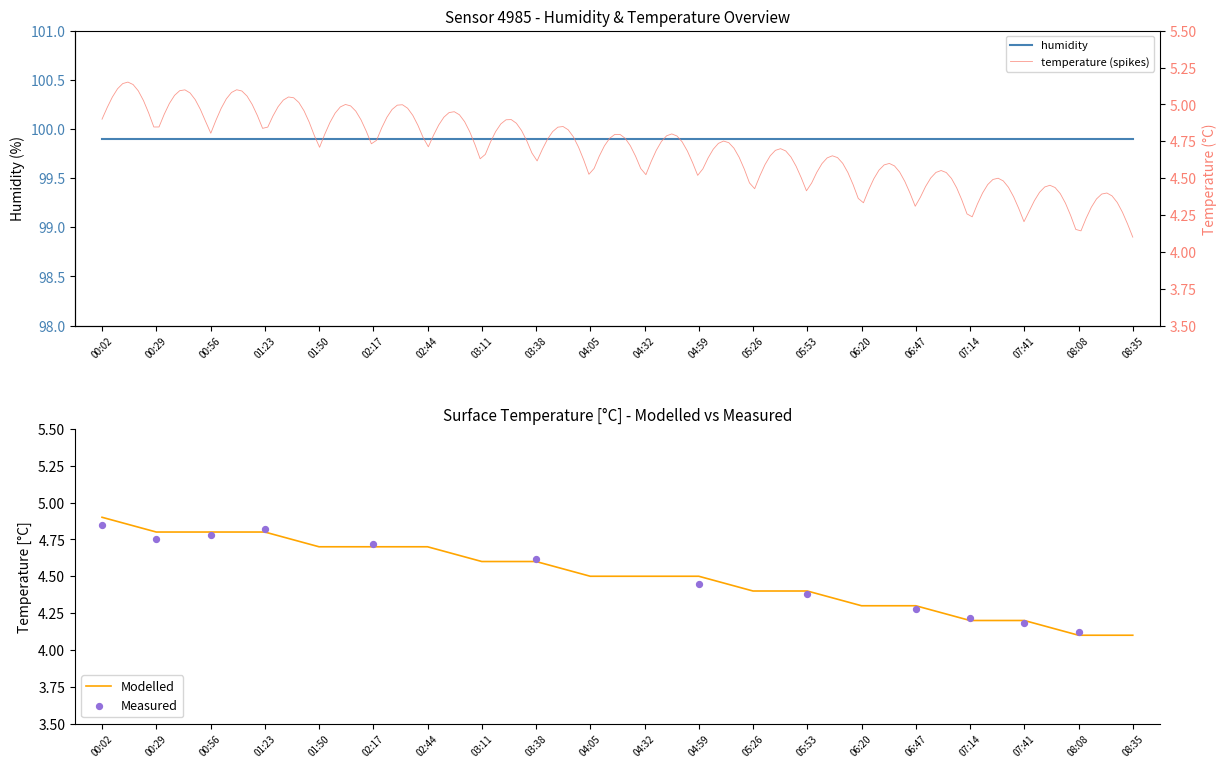

What is the ratio of the value at 08:08 to the value at 05:53?

0.9